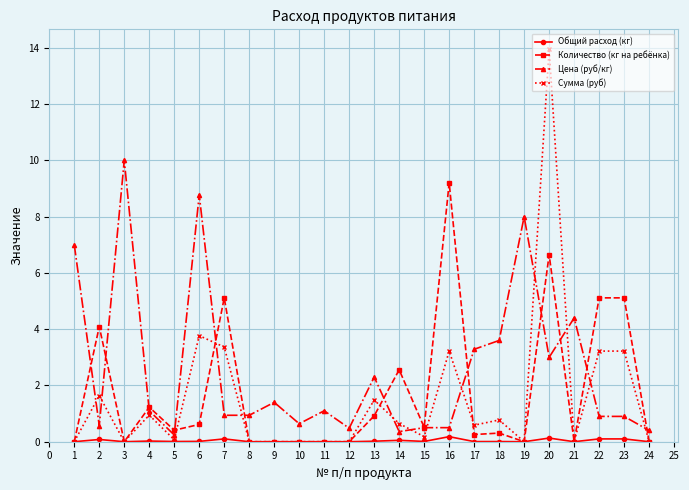

Rank the series at 17 from highest to lowest value.

Цена (руб/кг), Сумма (руб), Количество (кг на ребёнка), Общий расход (кг)